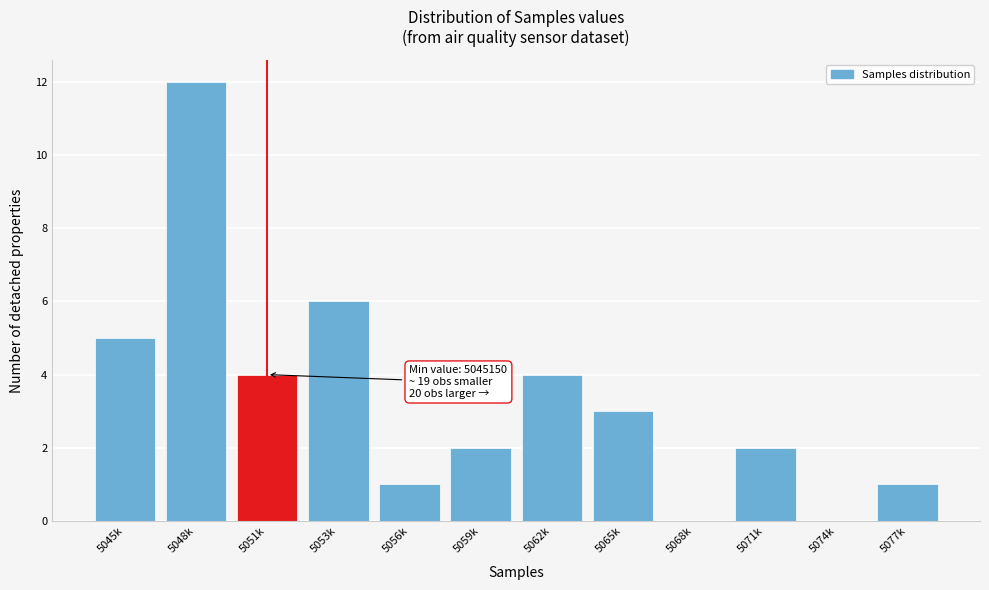

Reading left to right, what are all the values shown in this chart?

5045k=5	5048k=12	5051k=4	5053k=6	5056k=1	5059k=2	5062k=4	5065k=3	5068k=0	5071k=2	5074k=0	5077k=1